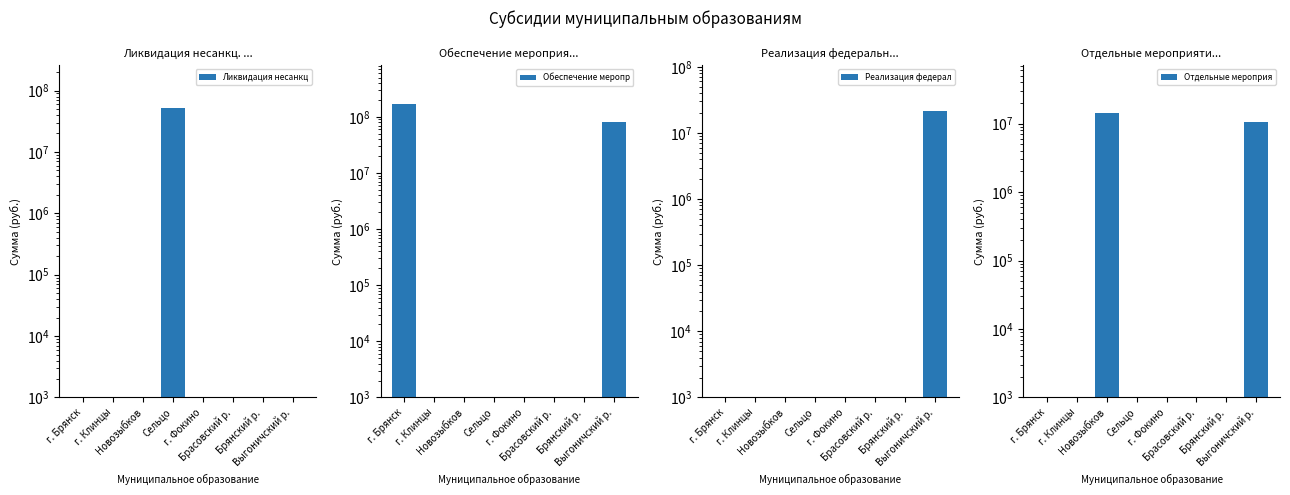

Which category has the highest value in the Обеспечение мероприятий (план) series?

г. Брянск